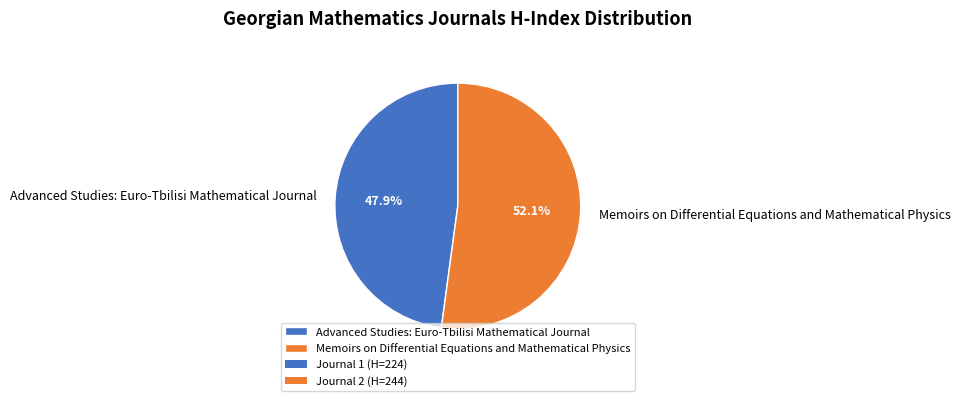

Is there any slice that represents more than half of the pie?

Yes